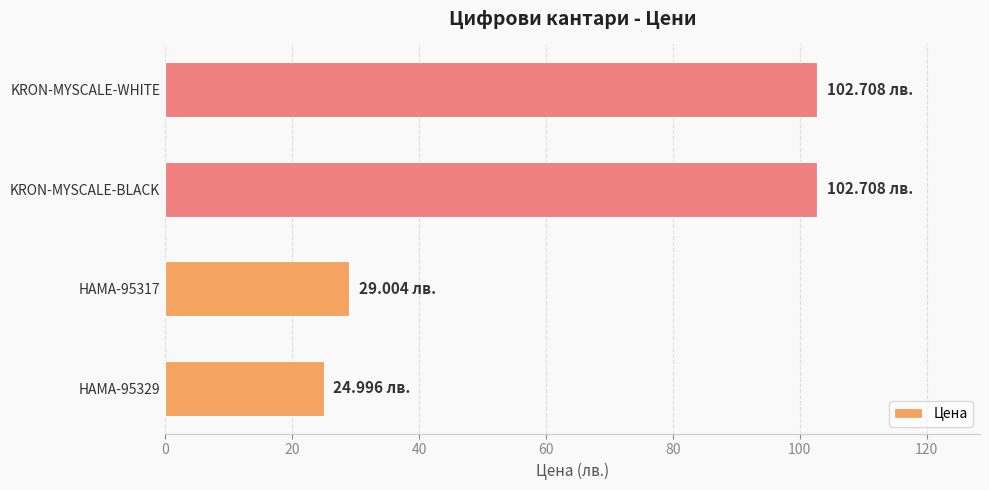

What is the difference between the second highest and minimum values?

77.7